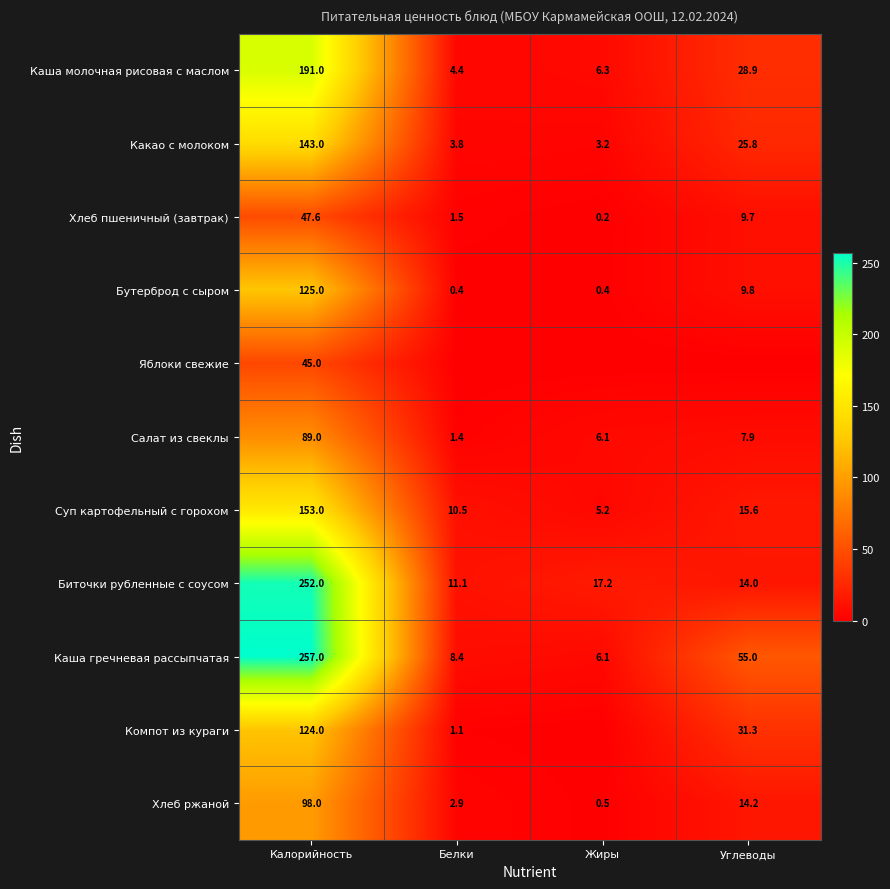

At which label does Хлеб пшеничный (завтрак) first exceed 9?

Калорийность